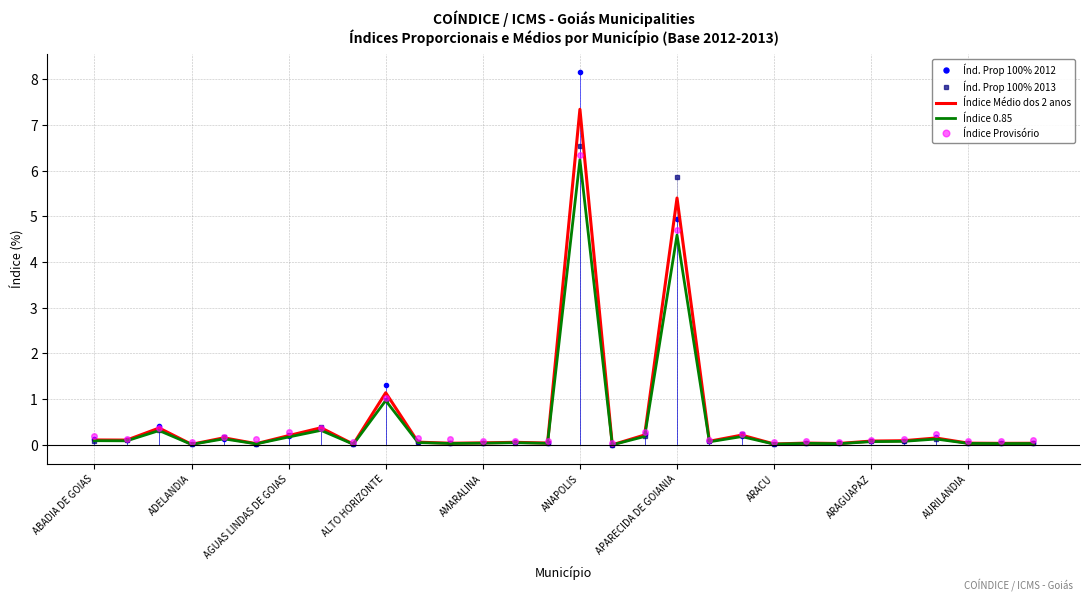

What is the difference between the maximum and second lowest values in the Índice Médio dos 2 anos series?

7.3